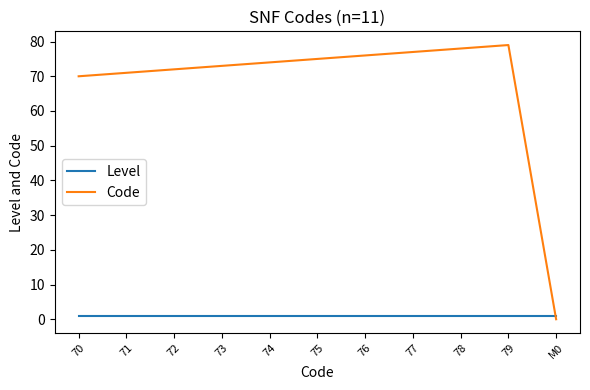

What is the approximate value of Code at 76, to the nearest 10?

80